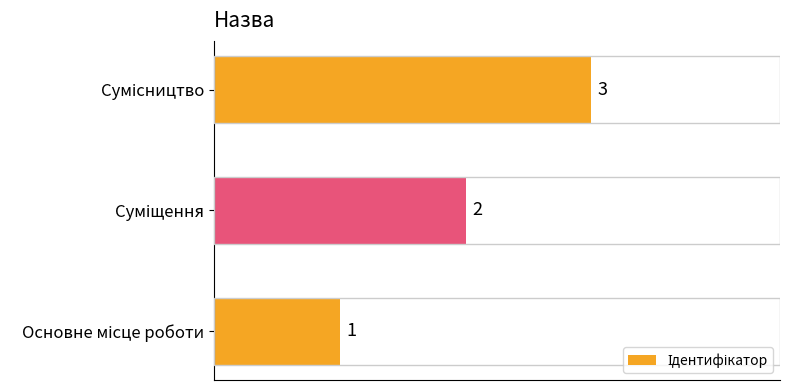

Count the values in the range 1 to 3.

3